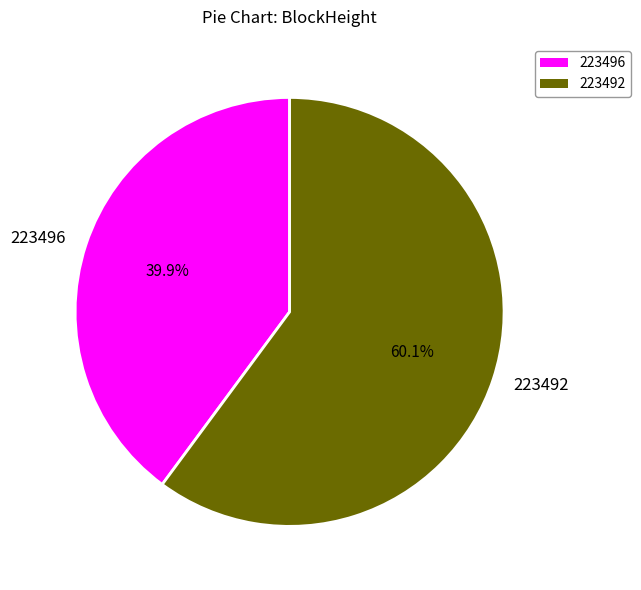

To the nearest percent, what is the average slice percentage?

50%